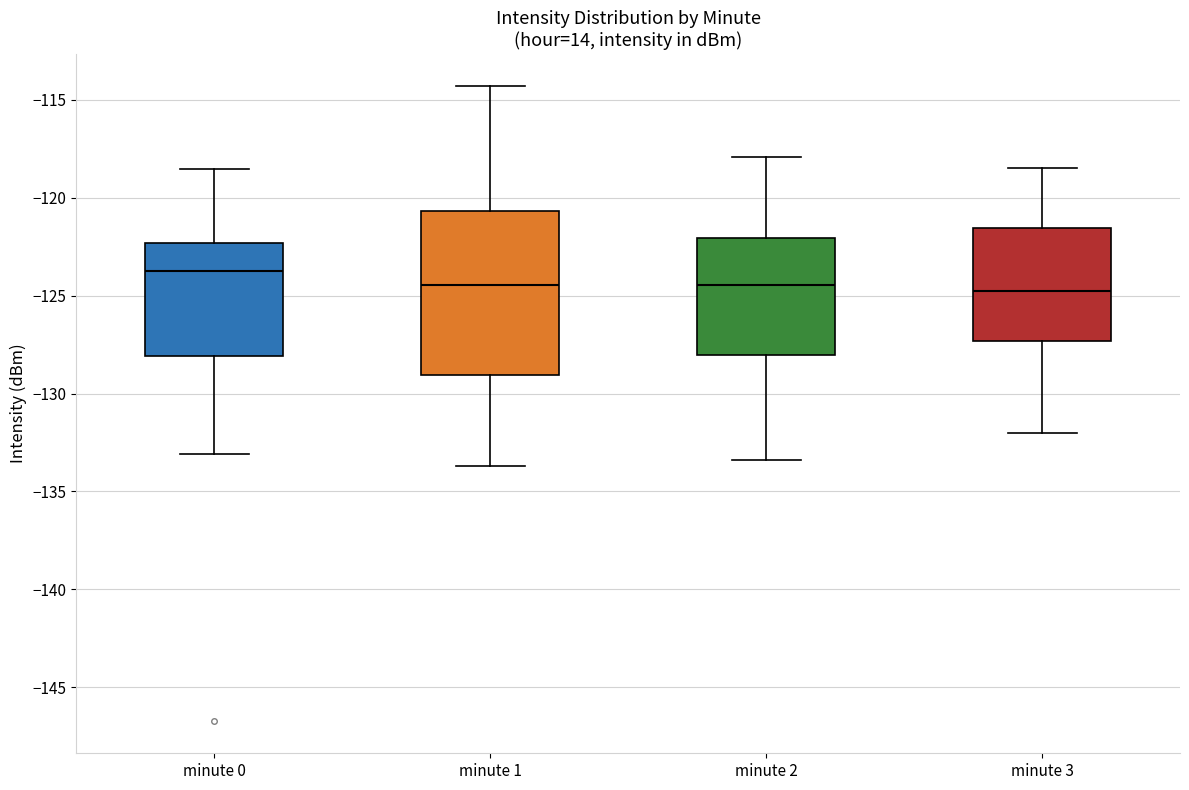

Which box is the tallest, from its lower edge to its upper edge?

minute 1